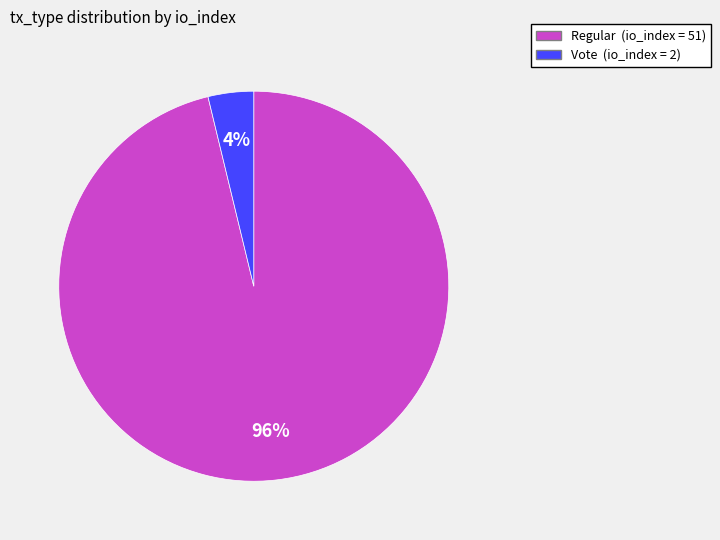

Does any single category account for the majority?

Yes